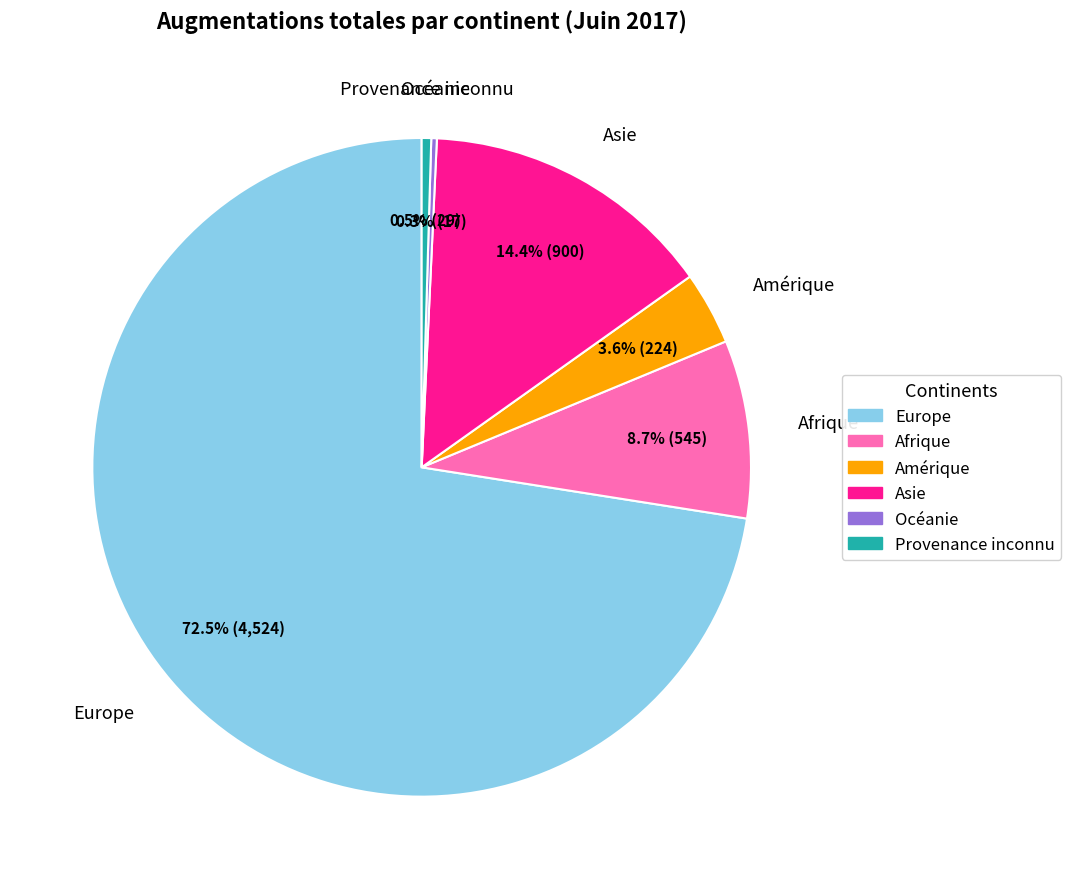

To the nearest percent, what is the difference between the Provenance inconnu and Europe slice percentages?

72%